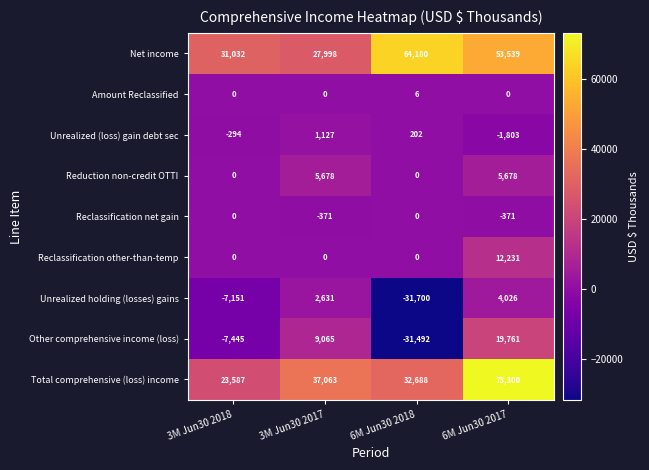

At which category is the sum across all series the highest?

6M Jun30 2017